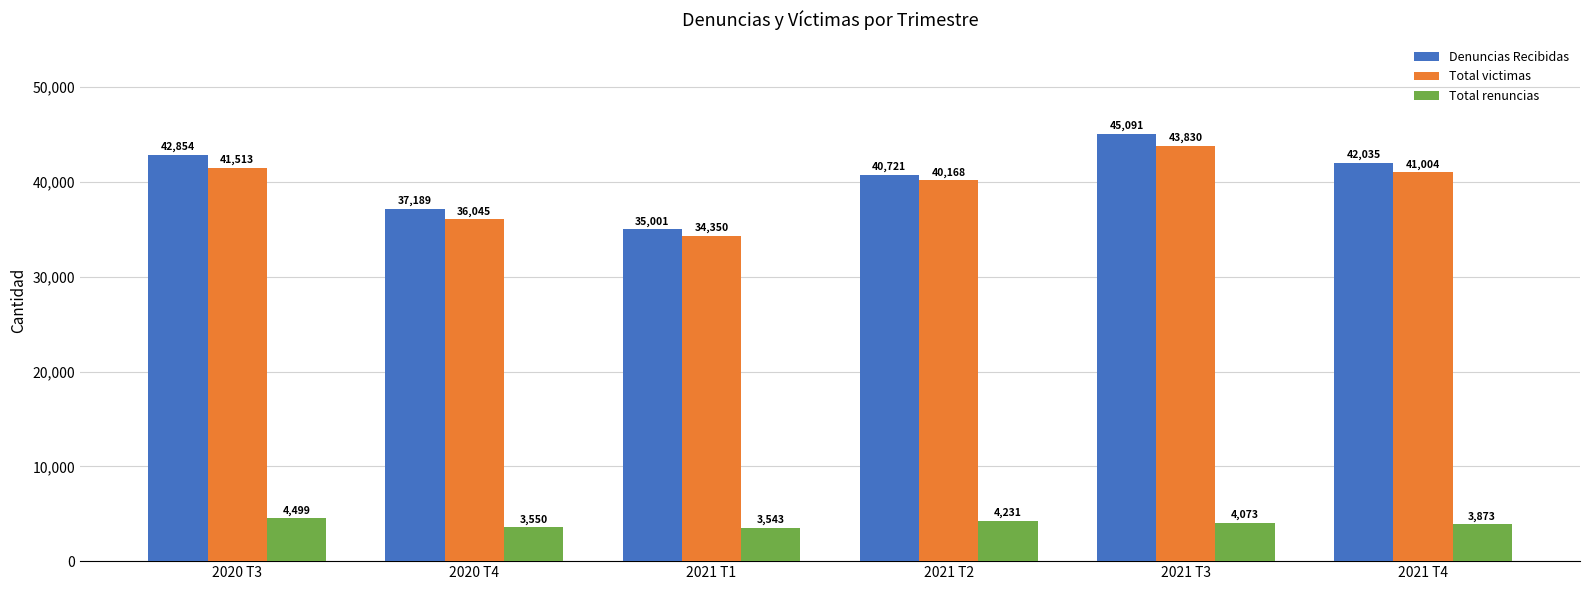

What is the difference between the second highest and minimum values in the Total victimas series?

7163